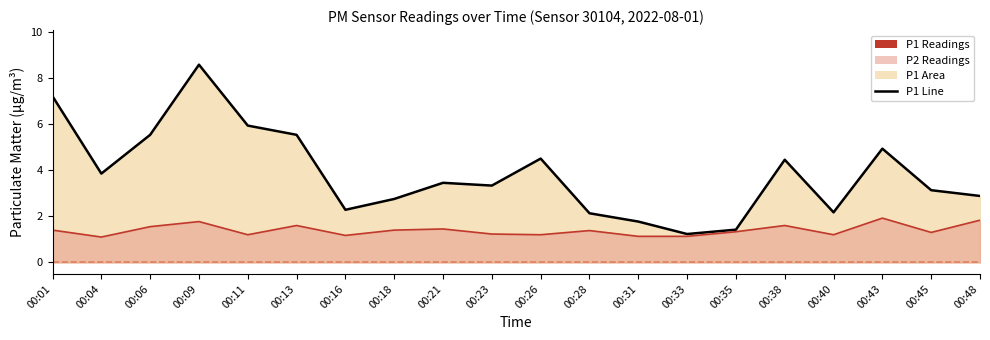

What is the highest value of the P1 Readings series?

8.6